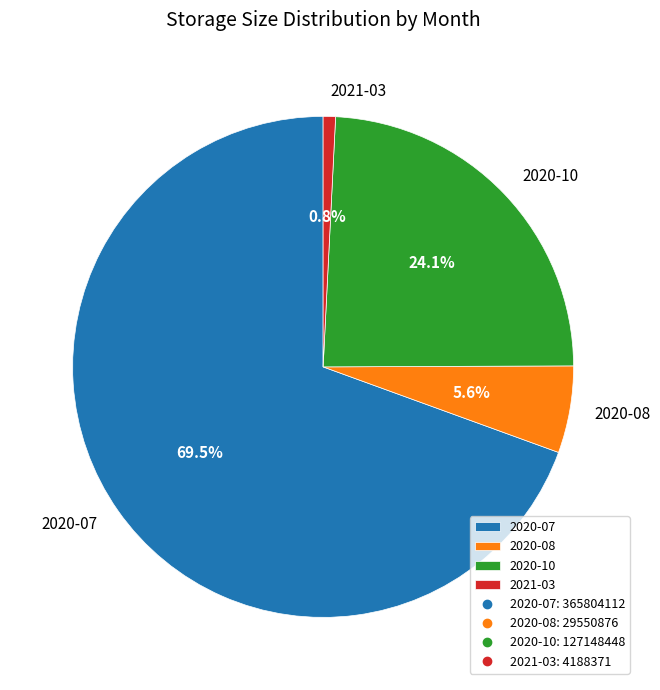

Count the number of slices in the pie.

4